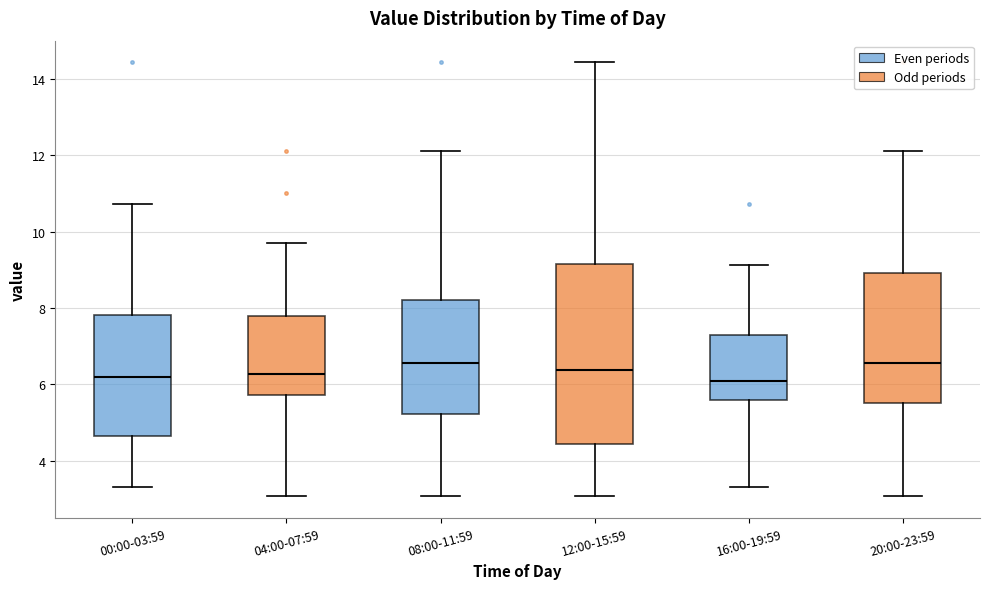

Reading left to right, transcribe this box plot: for each box, give where its median line is, the range the box spans, and where its two whiskers end, as read against the y-axis. The values are not printed on the chart, so give them approximately, as read against the axis.

00:00-03:59: median 6.2, box 4.6 to 7.8, whiskers 3.4 to 10.8
04:00-07:59: median 6.2, box 5.8 to 7.8, whiskers 3.0 to 9.8
08:00-11:59: median 6.6, box 5.2 to 8.2, whiskers 3.0 to 12.2
12:00-15:59: median 6.4, box 4.4 to 9.2, whiskers 3.0 to 14.4
16:00-19:59: median 6.0, box 5.6 to 7.2, whiskers 3.4 to 9.2
20:00-23:59: median 6.6, box 5.4 to 9.0, whiskers 3.0 to 12.2